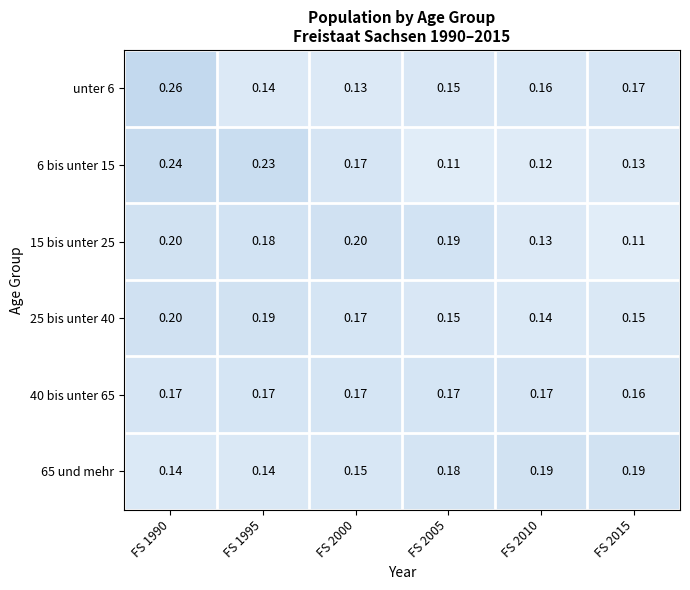

Is the value of 6 bis unter 15 at FS 2010 greater than the value of 25 bis unter 40 at FS 2005?

No